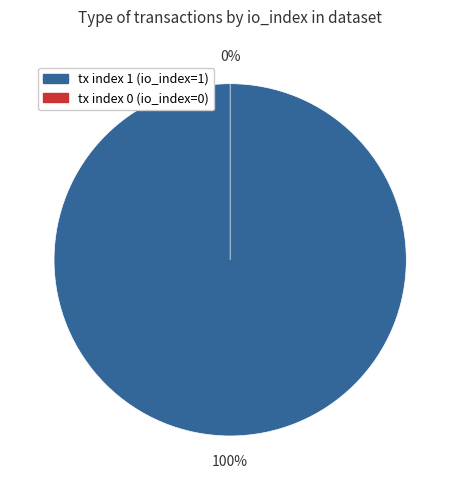

What is the total percentage of tx index 1 (io_index=1) and tx index 0 (io_index=0)?

100.0%